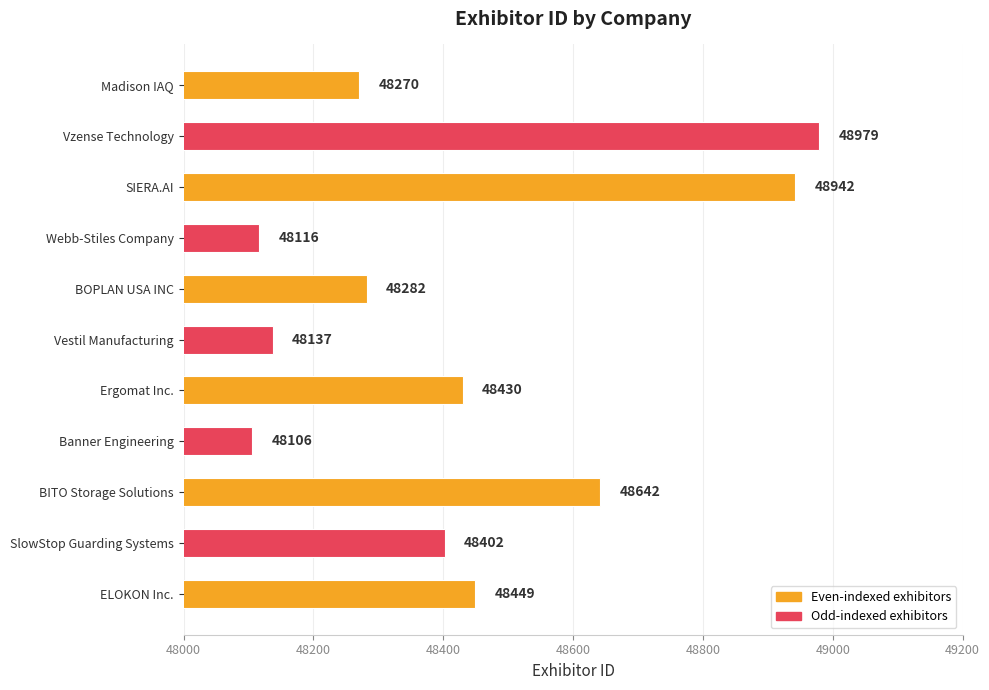

What is the difference between the second highest and minimum values?

836